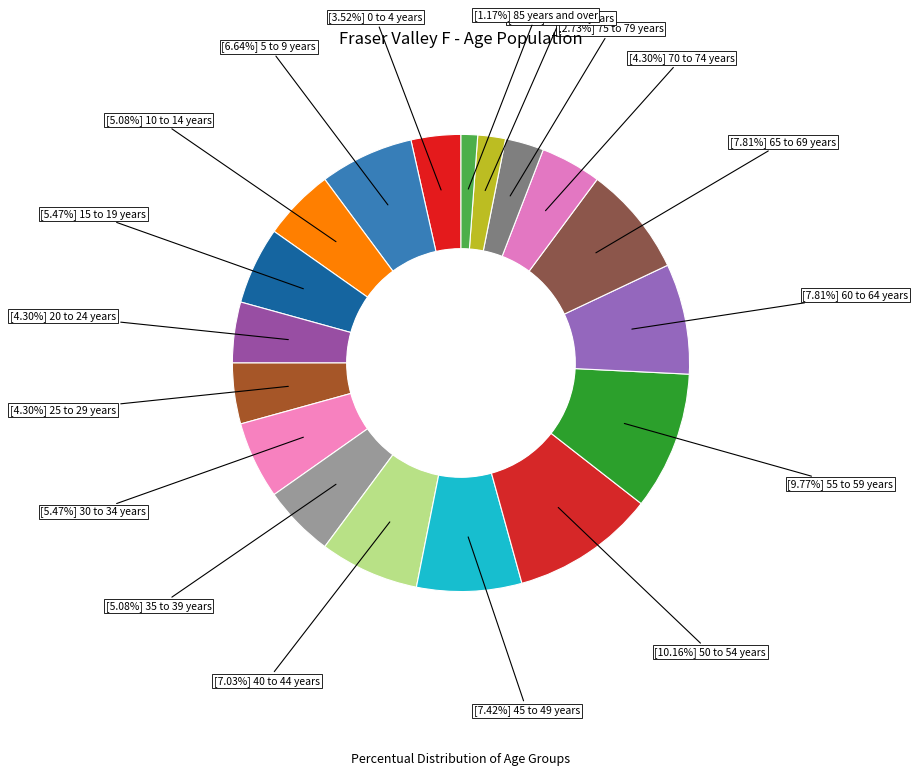

Which category has the biggest portion of the pie?

50 to 54 years